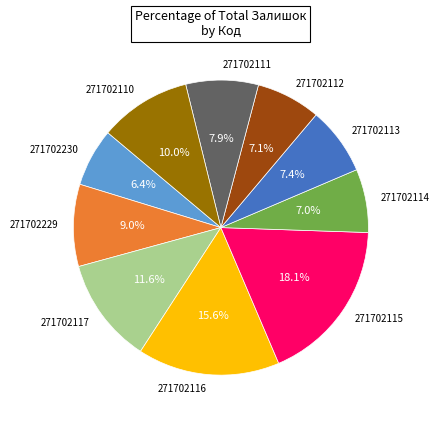

How many segments does this pie chart have?

10